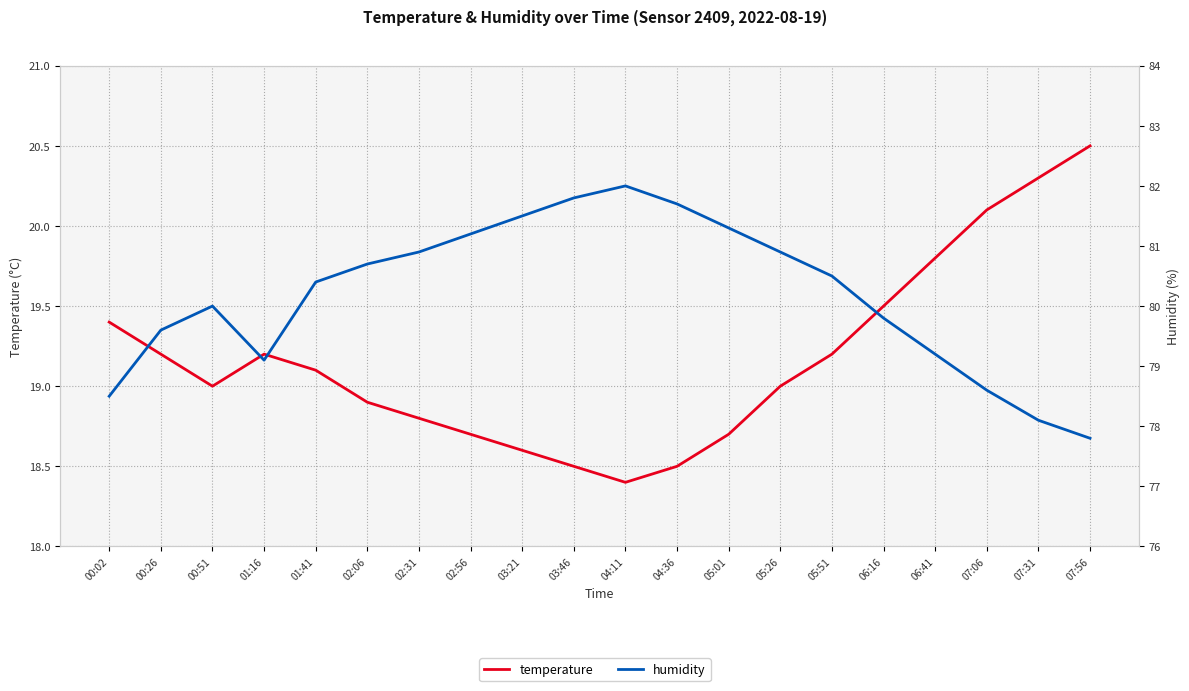

What are all the series names shown in the legend?

temperature, humidity